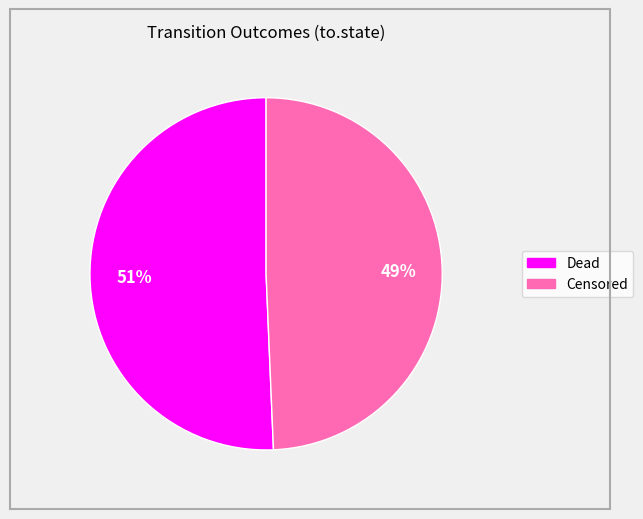

What is the largest slice in the pie chart?

Dead